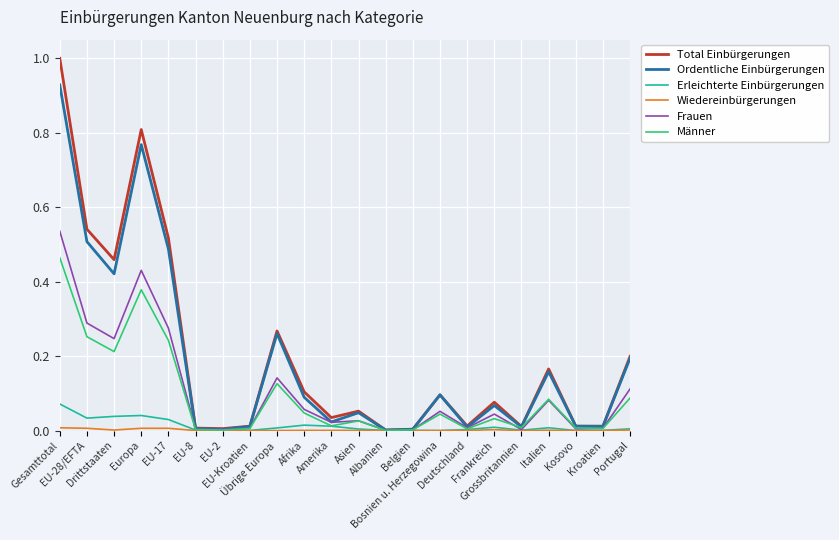

How many lines are shown in the chart?

6